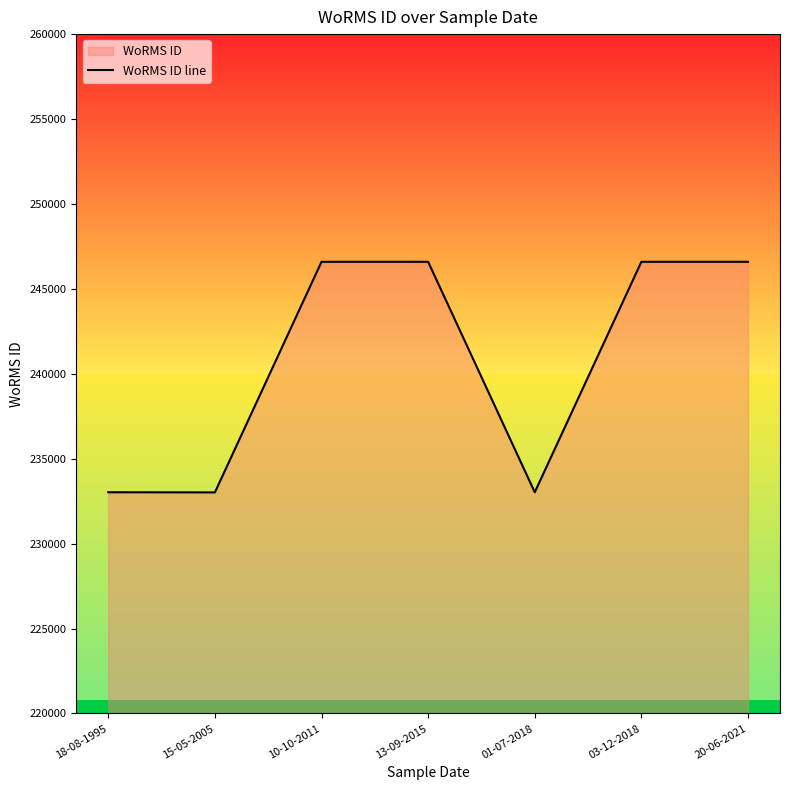

What is the value of the 5th point from the left?

233024